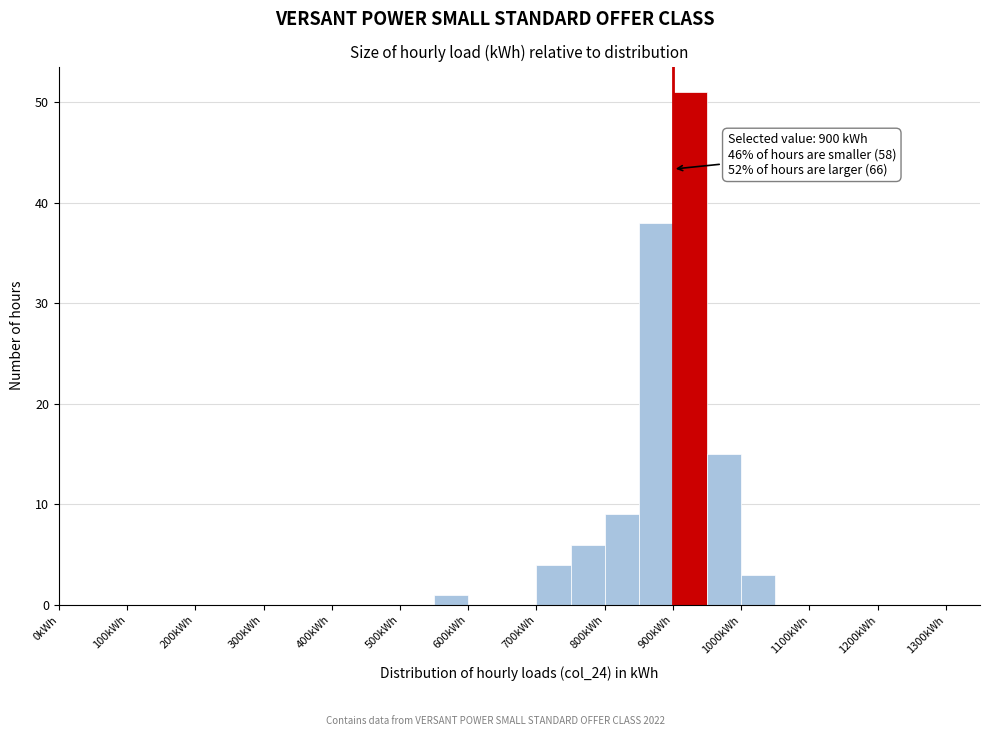

Which range on the x-axis has the tallest bar?

900 to 950